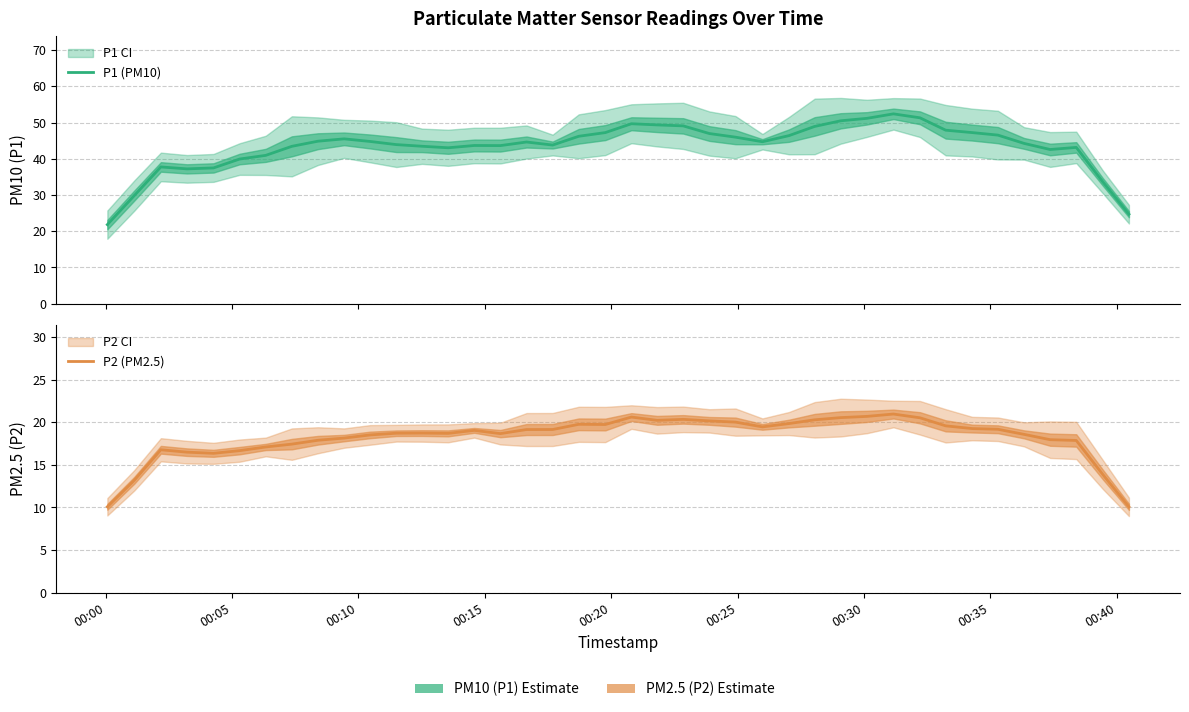

Which series has the largest range (max minus min)?

P1 (PM10)